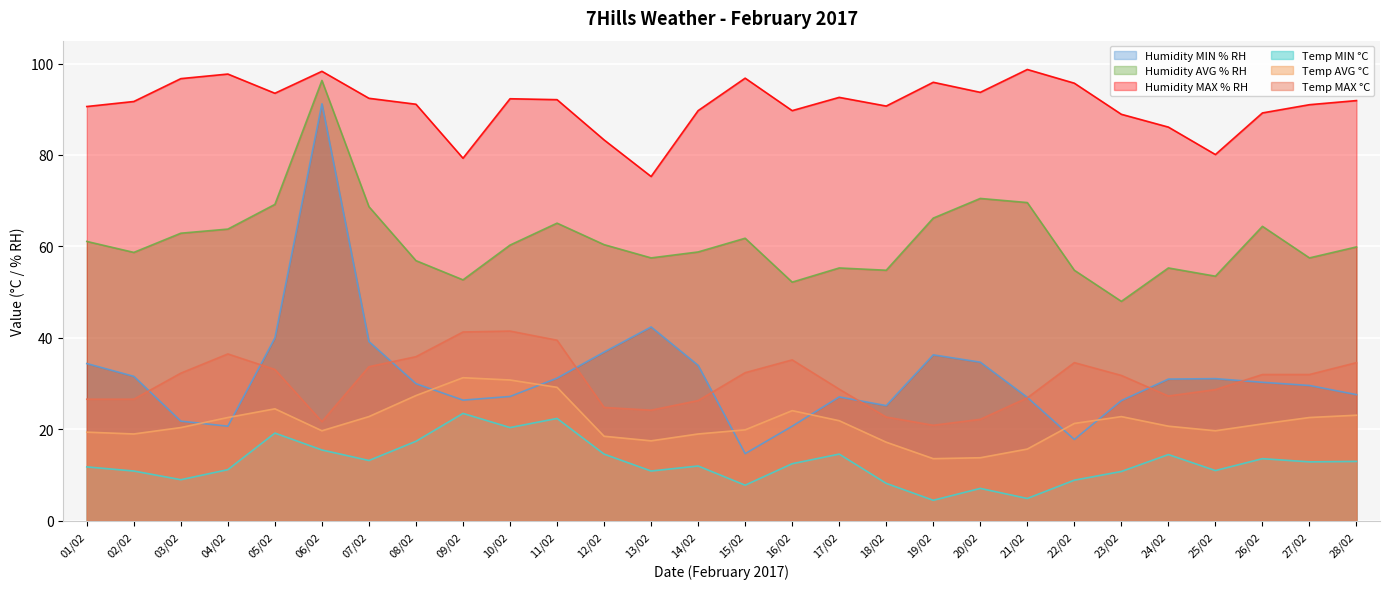

What is the difference between the Temp AVG °C values at 21/02 and 12/02?

2.8